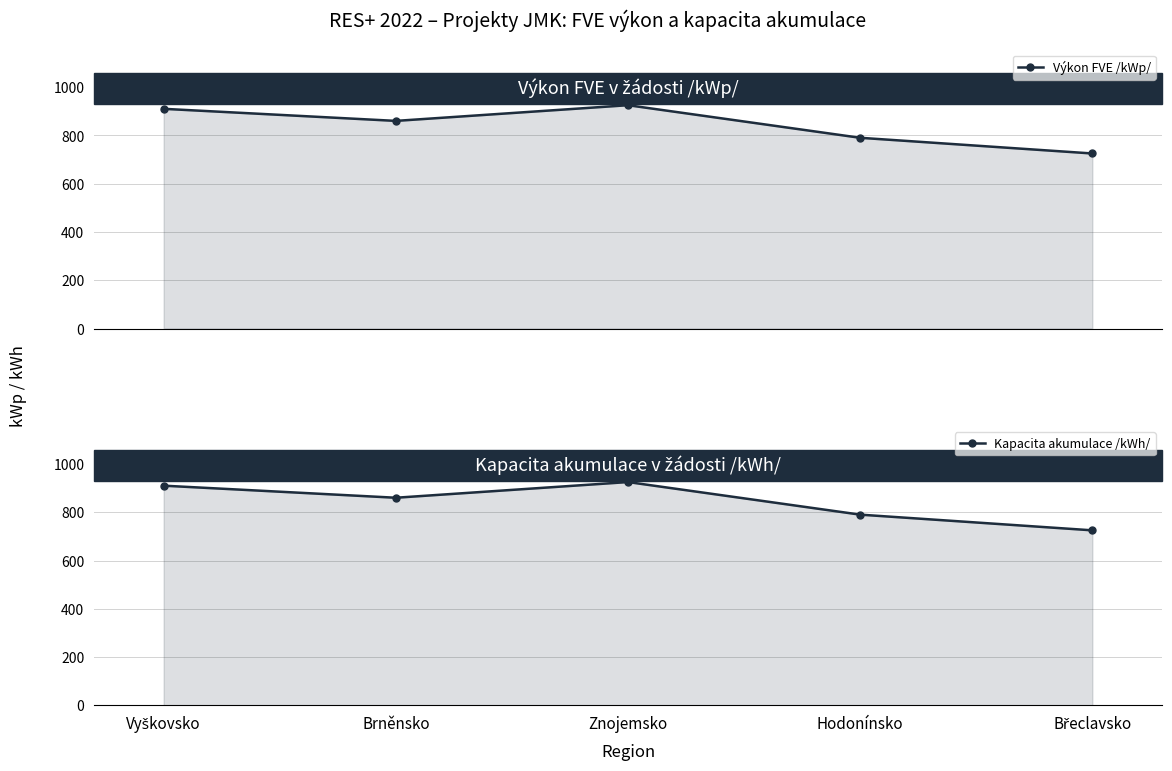

Read the Kapacita akumulace /kWh/ value at Brněnsko, to the nearest 5.

860